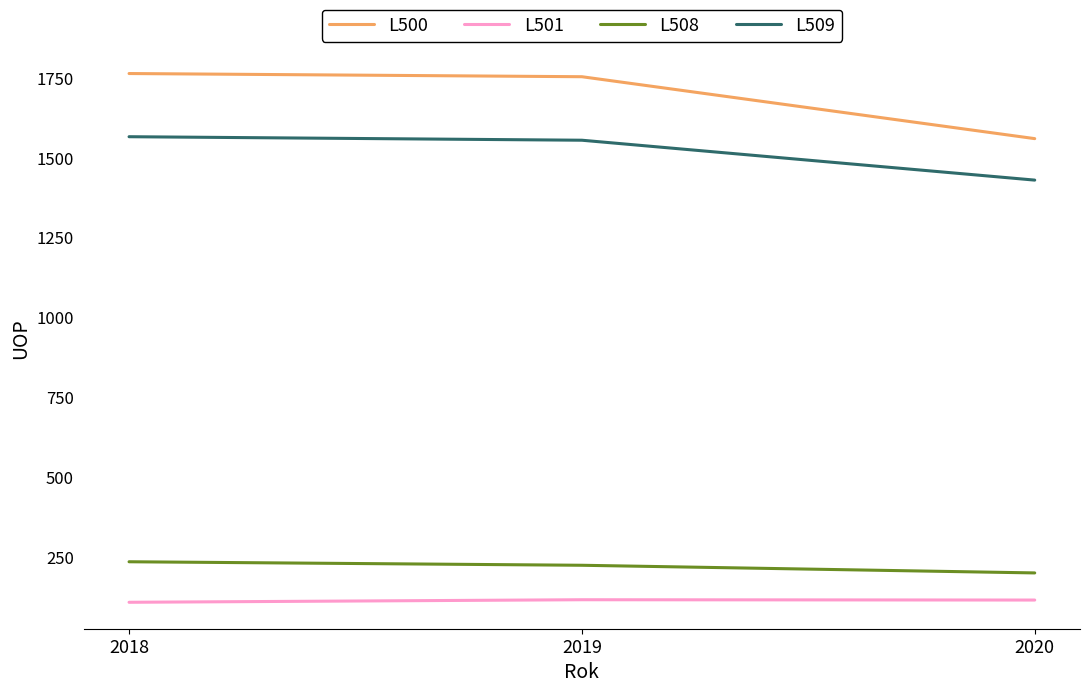

What is the difference between the second highest and minimum values in the L501 series?

7